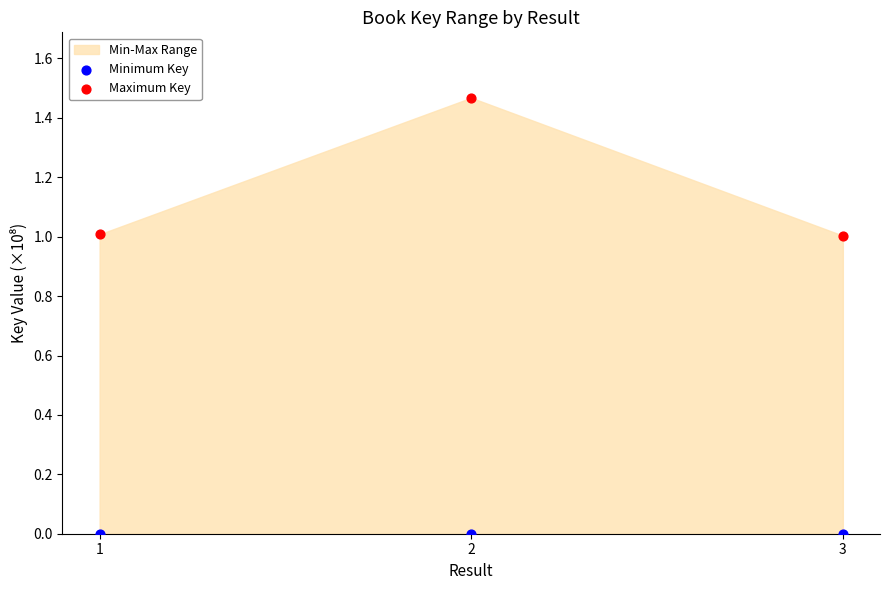

Which series contains the highest Y value?

Maximum Key